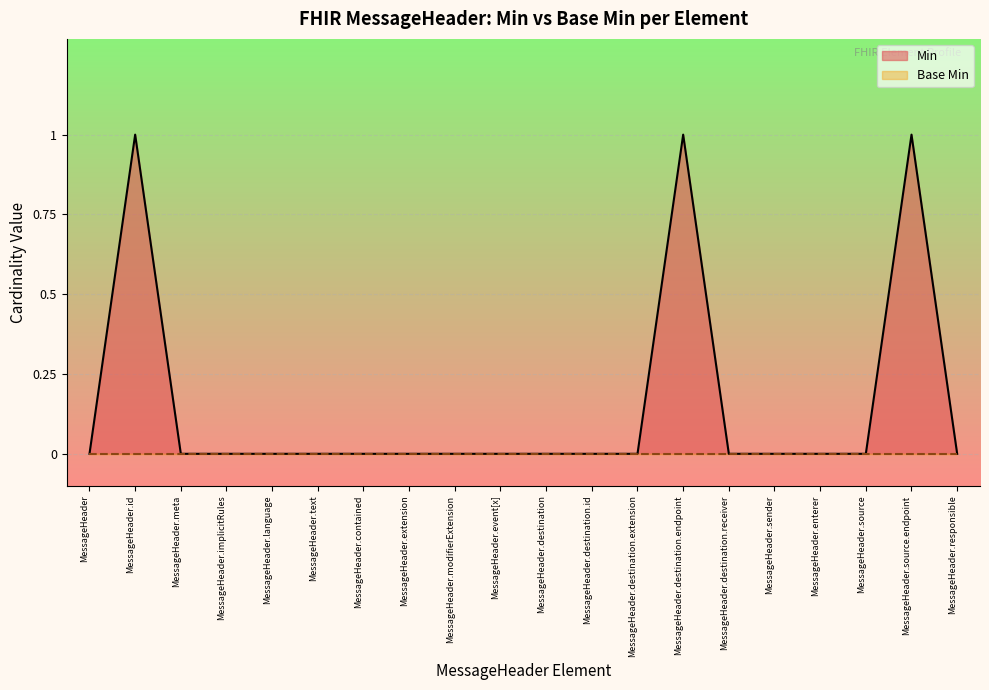

Reading right to left, list all the values displayed in this chart.

MessageHeader.responsible=0	MessageHeader.source.endpoint=1	MessageHeader.source=0	MessageHeader.enterer=0	MessageHeader.sender=0	MessageHeader.destination.receiver=0	MessageHeader.destination.endpoint=1	MessageHeader.destination.extension=0	MessageHeader.destination.id=0	MessageHeader.destination=0	MessageHeader.event[x]=0	MessageHeader.modifierExtension=0	MessageHeader.extension=0	MessageHeader.contained=0	MessageHeader.text=0	MessageHeader.language=0	MessageHeader.implicitRules=0	MessageHeader.meta=0	MessageHeader.id=1	MessageHeader=0